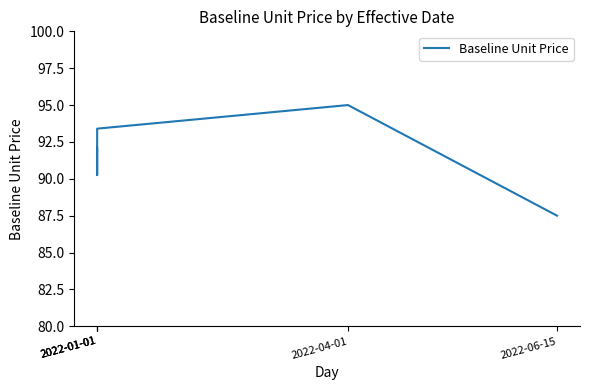

What is the label of the 1st point from the left?

2022-01-01